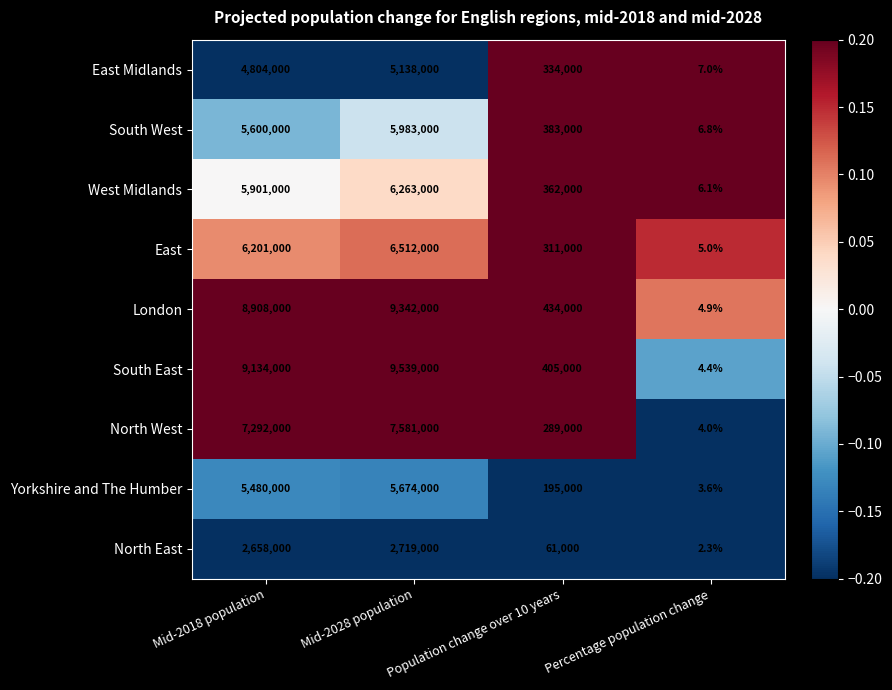

At Population change over 10 years, list the series in order from smallest to largest.

North East, Yorkshire and The Humber, North West, East, East Midlands, West Midlands, South West, South East, London